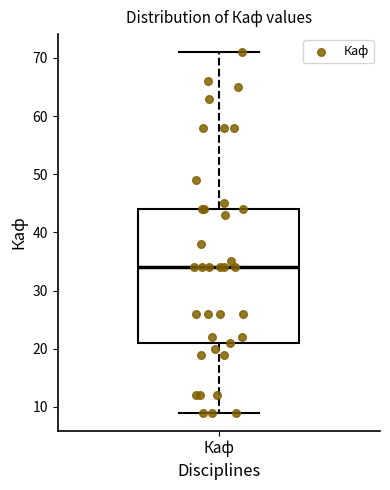

Transcribe this box plot: give where the median line is, the range the box spans, and where the two whiskers end, as read against the y-axis. The values are not printed on the chart, so give them approximately, as read against the axis.

median 34, box 21 to 44, whiskers 9 to 71